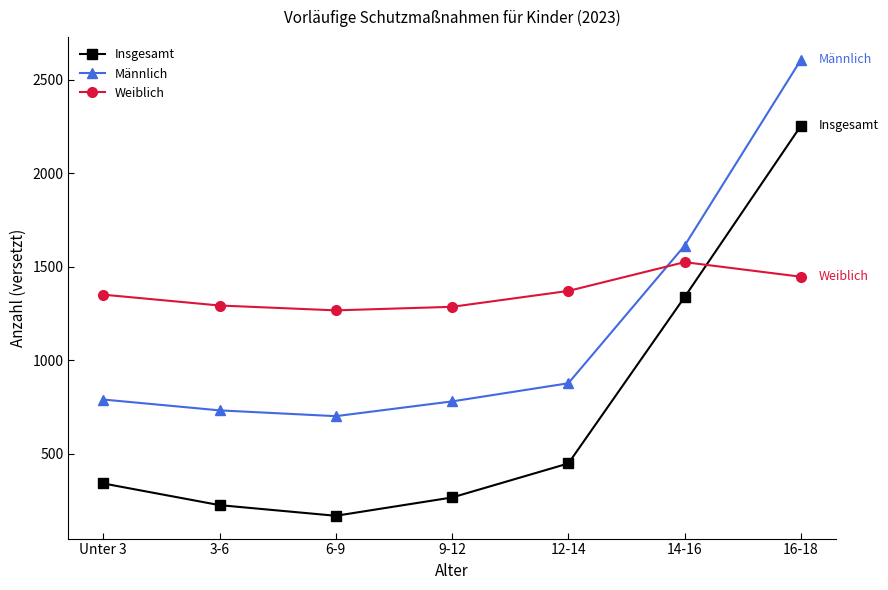

What is the difference between the second highest and second lowest values in the Insgesamt series?

1113